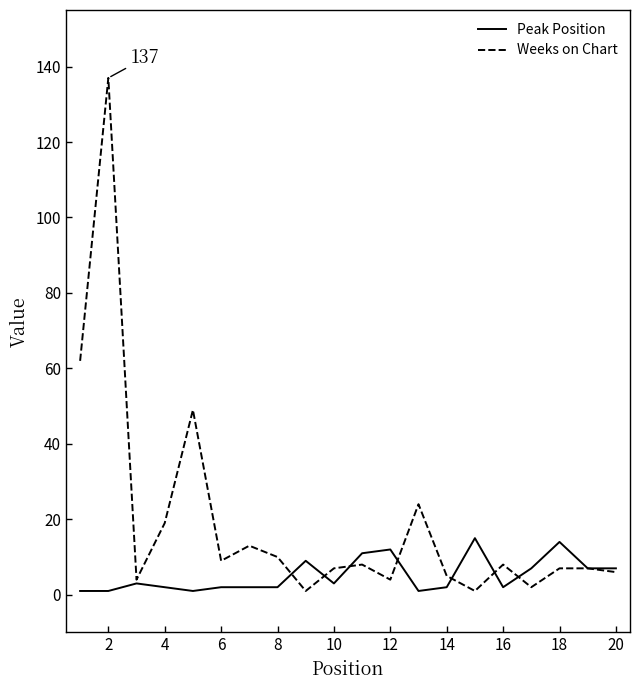

What are all the series names shown in the legend?

Peak Position, Weeks on Chart